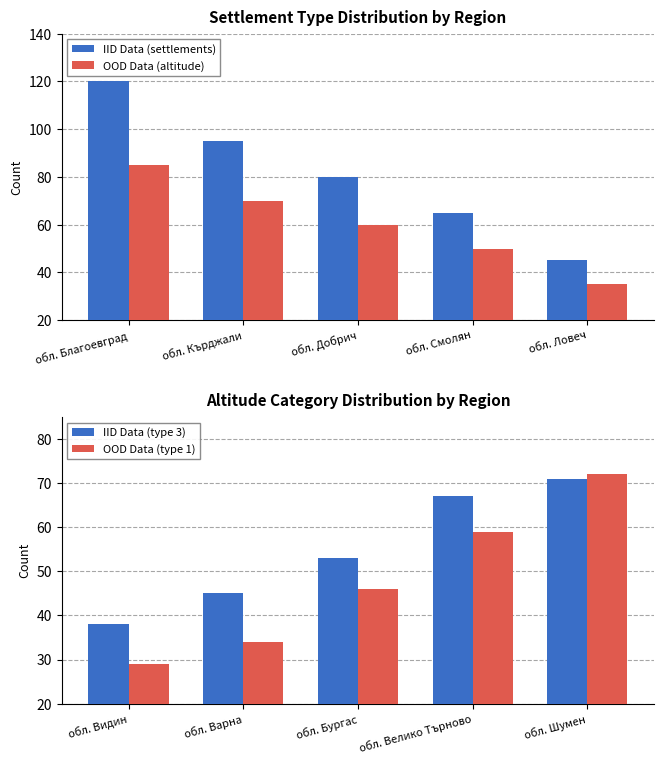

At which label does IID Data (settlements) first exceed 80?

обл. Благоевград